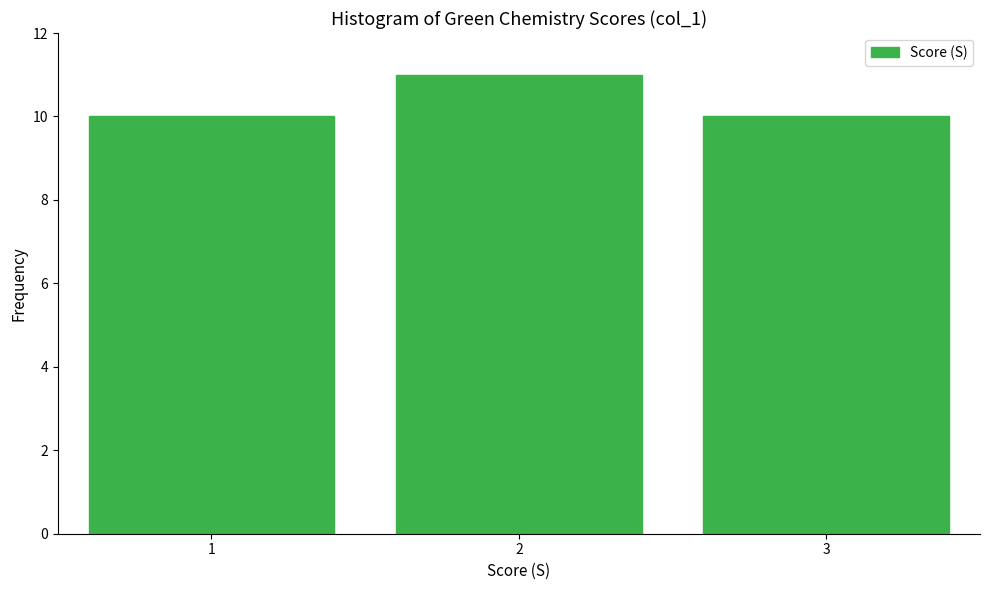

What is the height of the bar covering 1.5 to 2.5 on the x-axis? The values are not printed on the chart, so give them approximately, as read against the axis.

11